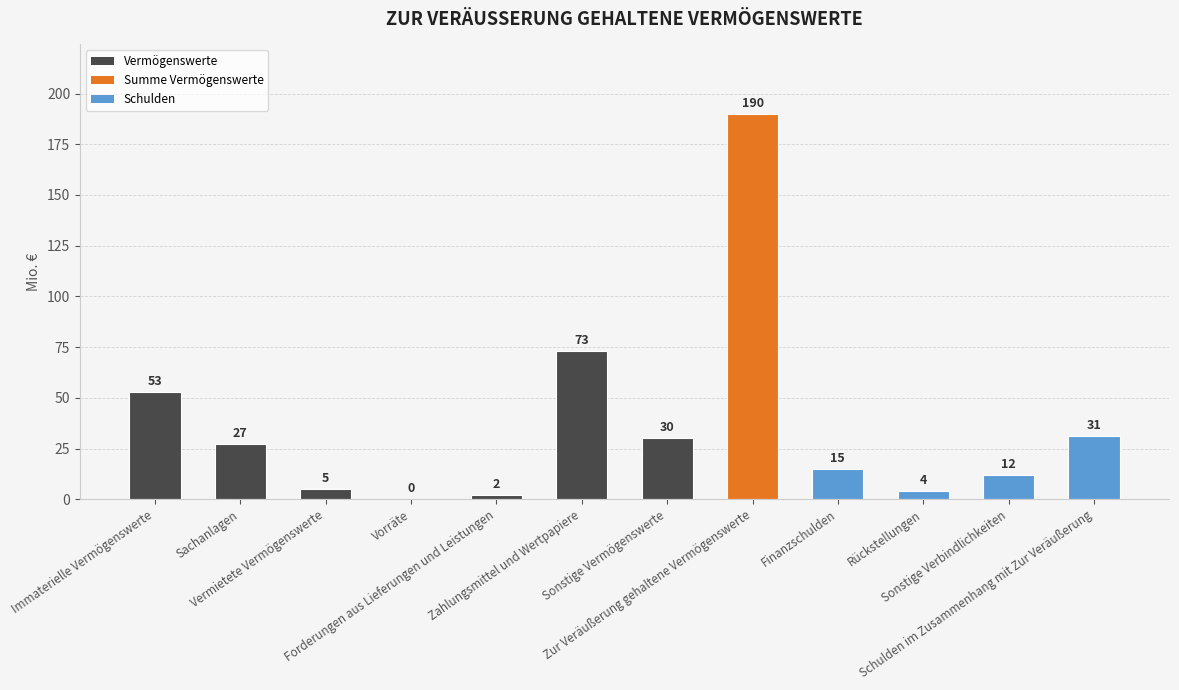

What is the greatest value displayed?

190